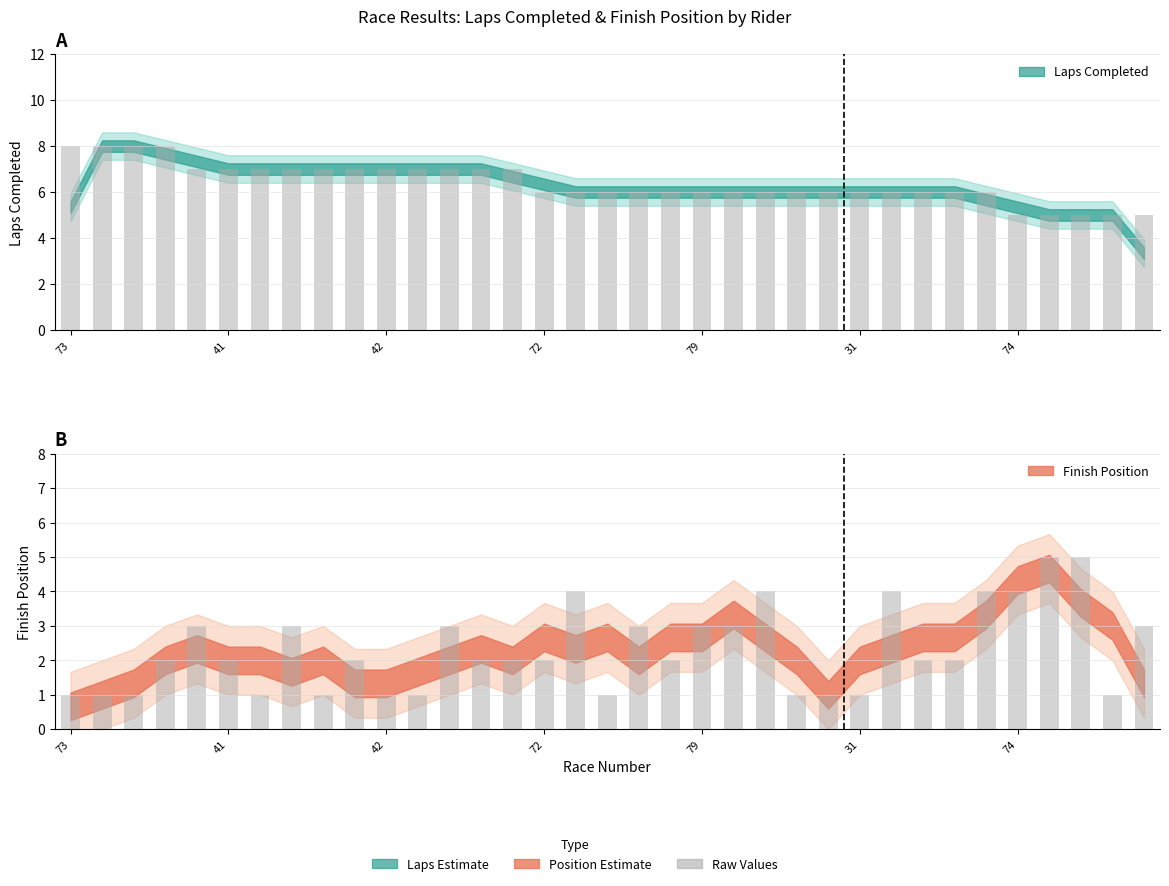

How many categories are shown in the chart?

35